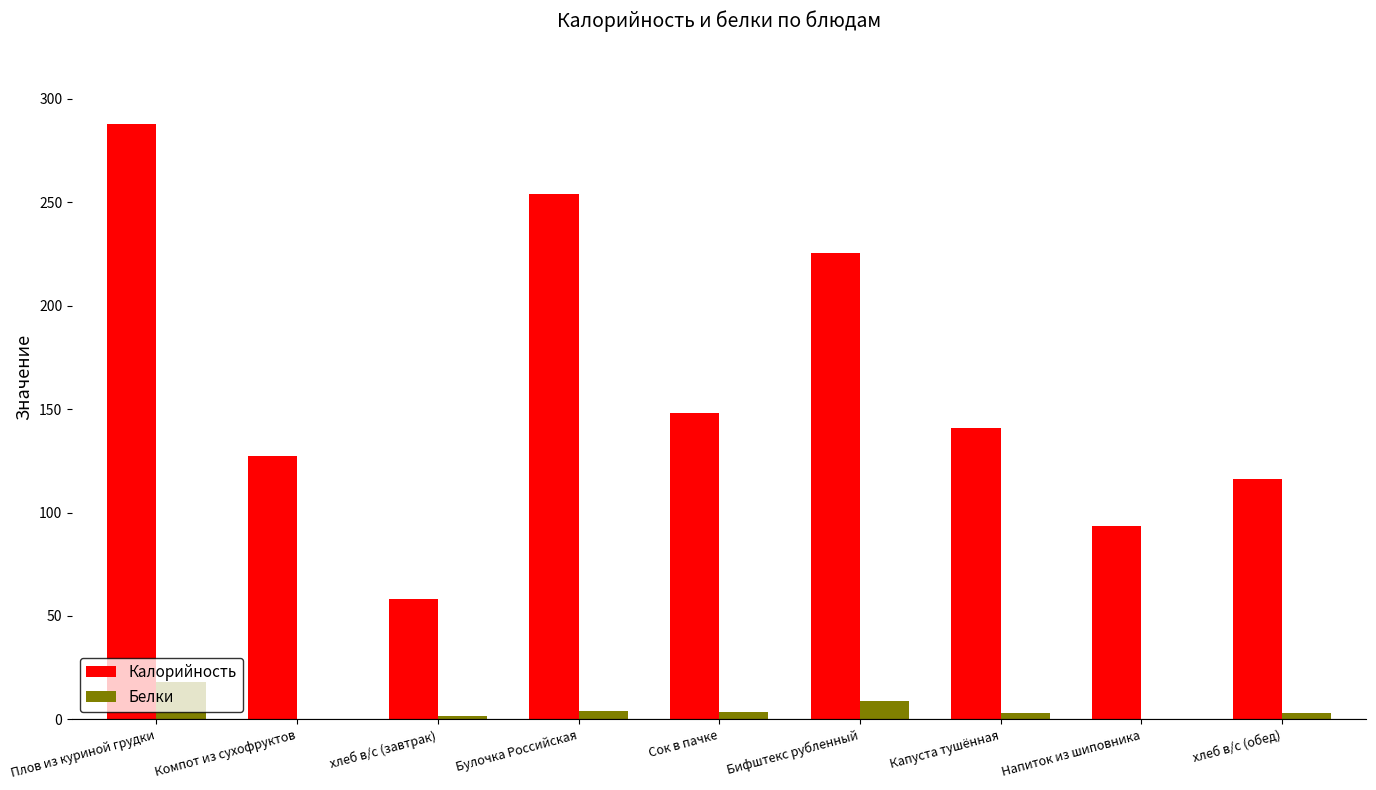

Which series changed the most between Булочка Российская and Сок в пачке?

Калорийность